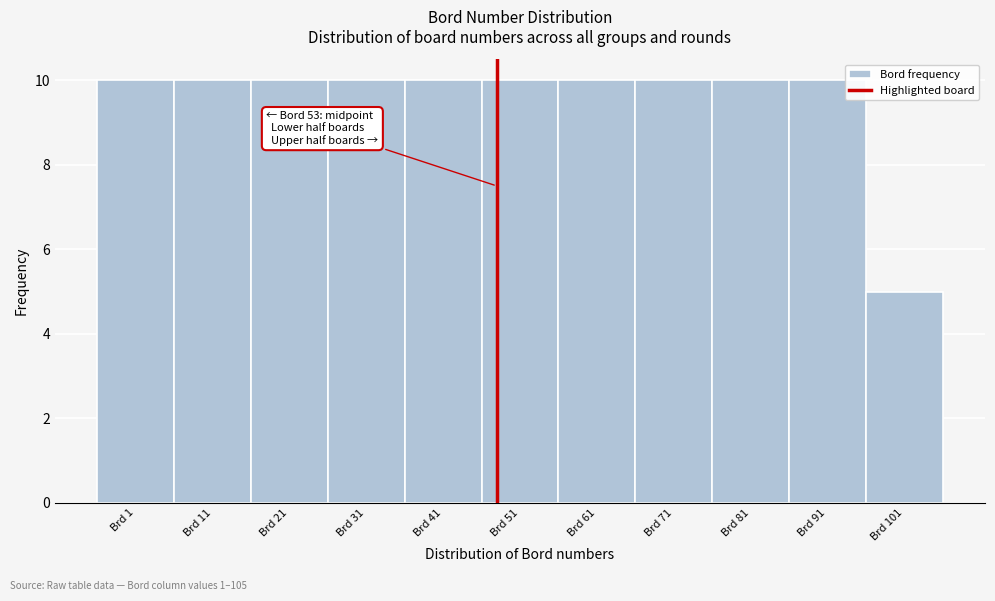

Reading left to right, what are all the values shown in this chart?

10	10	10	10	10	10	10	10	10	10	5